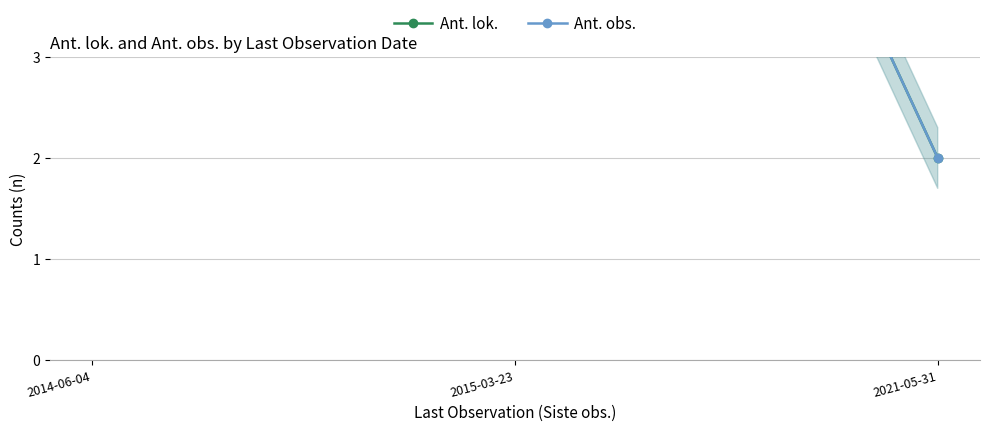

At which label does Ant. lok. first exceed 5?

2015-03-23